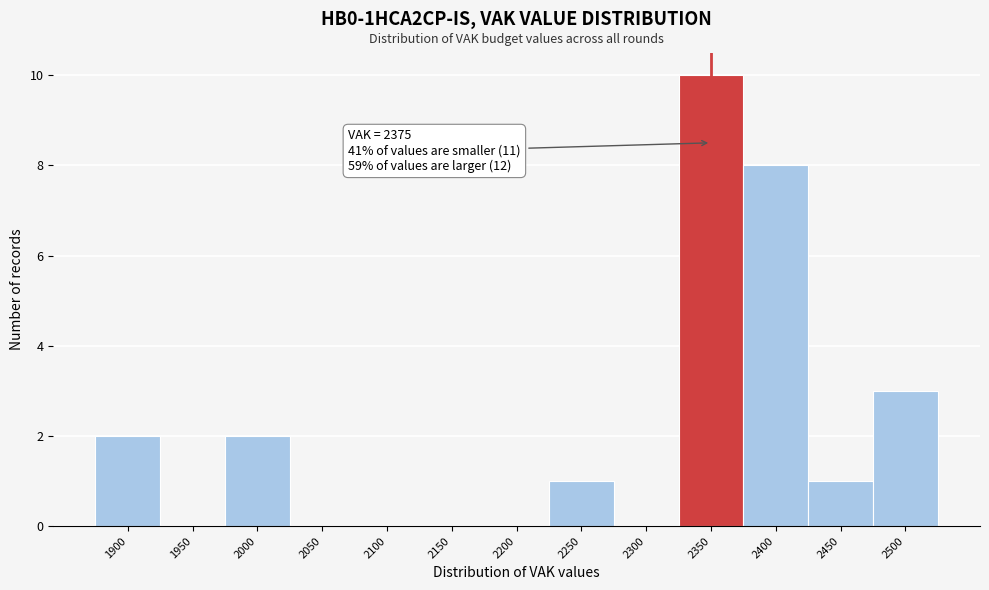

Reading left to right, what are all the values shown in this chart?

1900=2	1950=0	2000=2	2050=0	2100=0	2150=0	2200=0	2250=1	2300=0	2350=10	2400=8	2450=1	2500=3